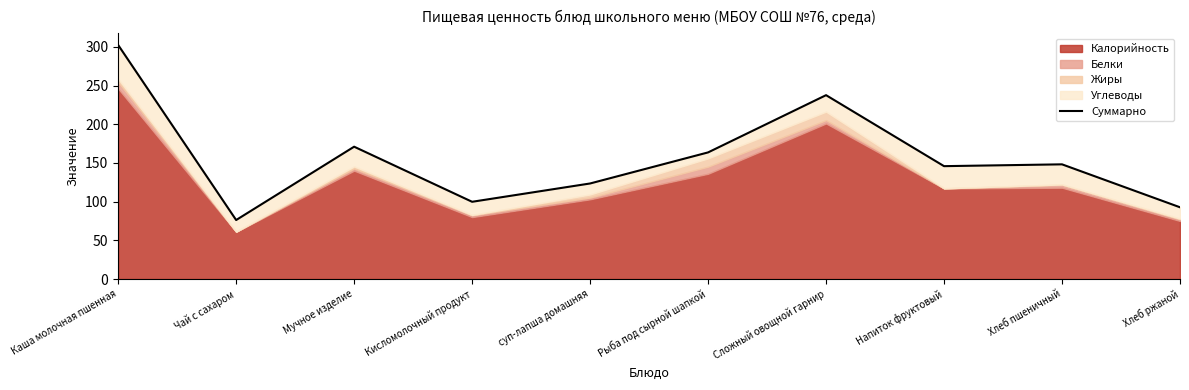

Reading left to right, transcribe all the data shown in this chart.

302.4	76.2	171.0	99.8	123.5	163.6	237.6	145.8	148.2	92.7